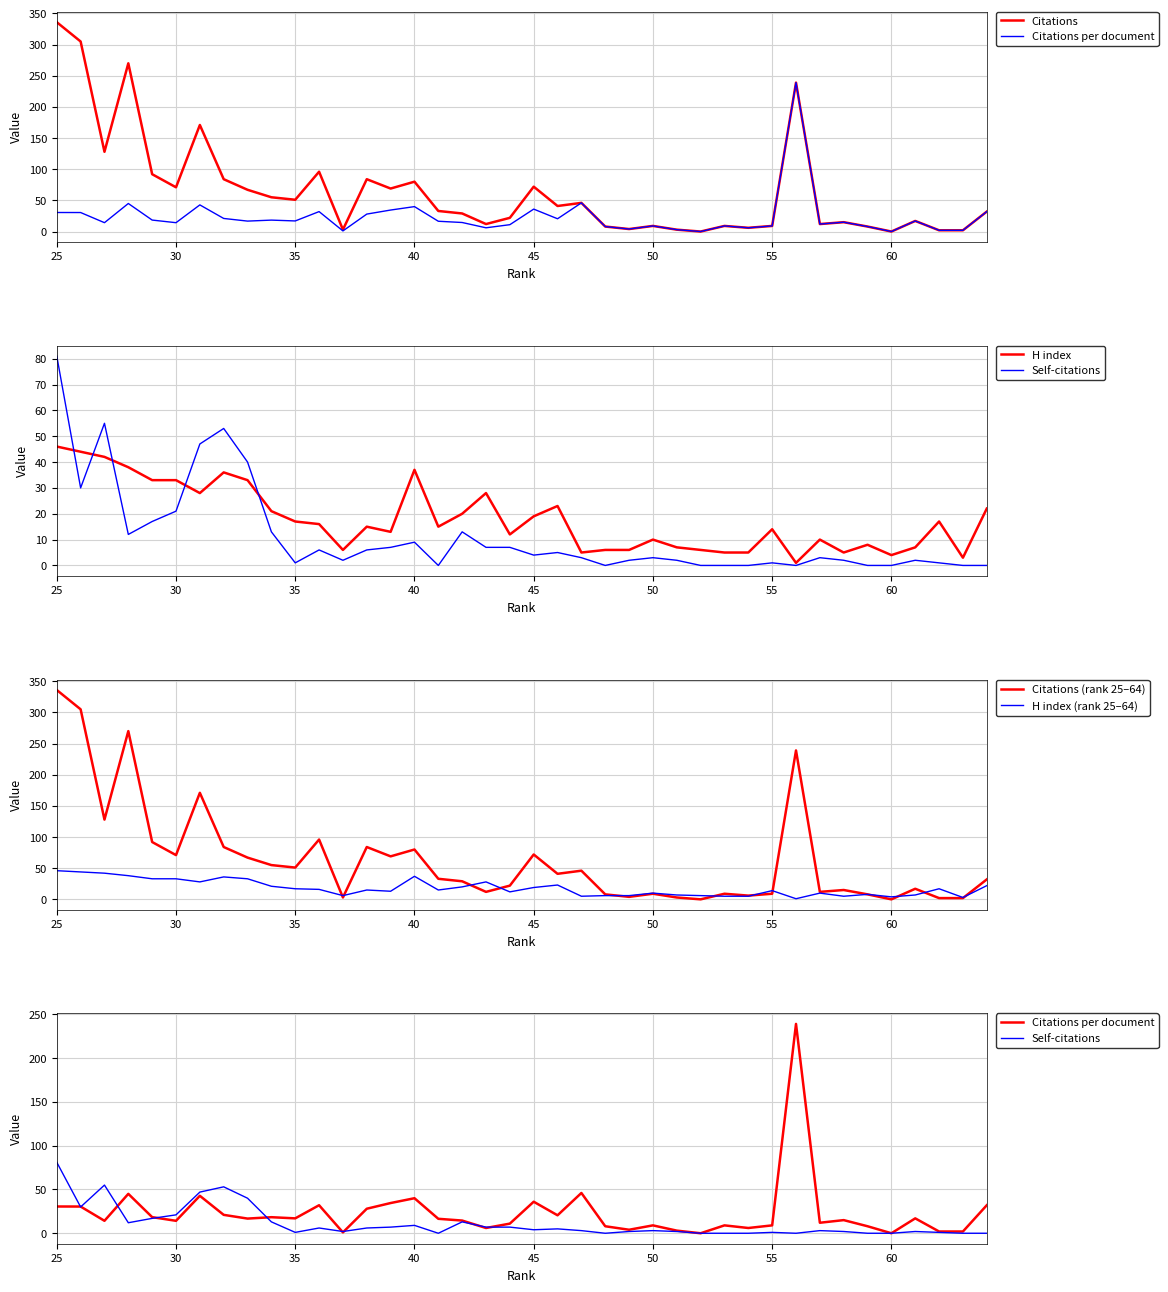

What are all the series names shown in the legend?

Citations, Citations per document, H index, Self-citations, Citations (rank 25–64), H index (rank 25–64)